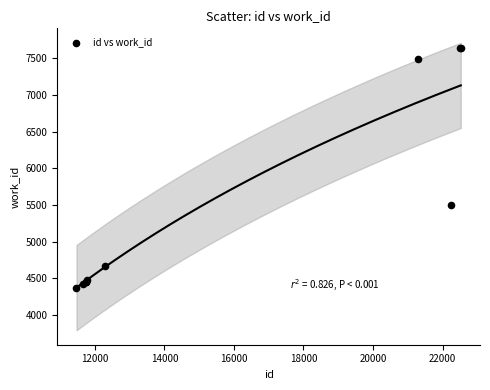

What Y value in the scatter plot is closest to 6004?

5494